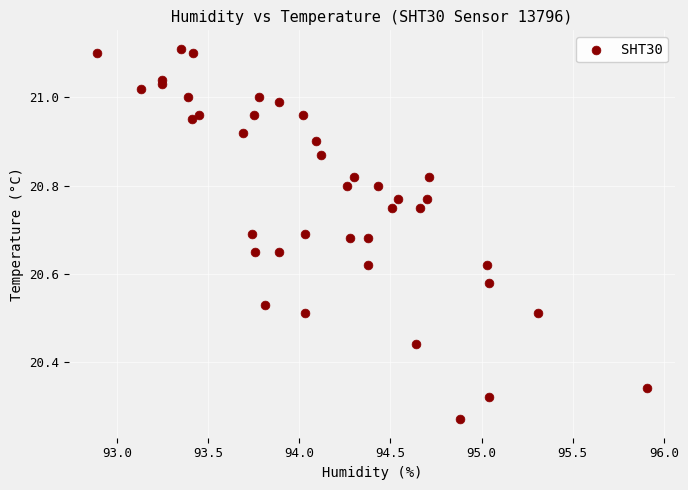

What is the range of X values (max minus min)?

3.0